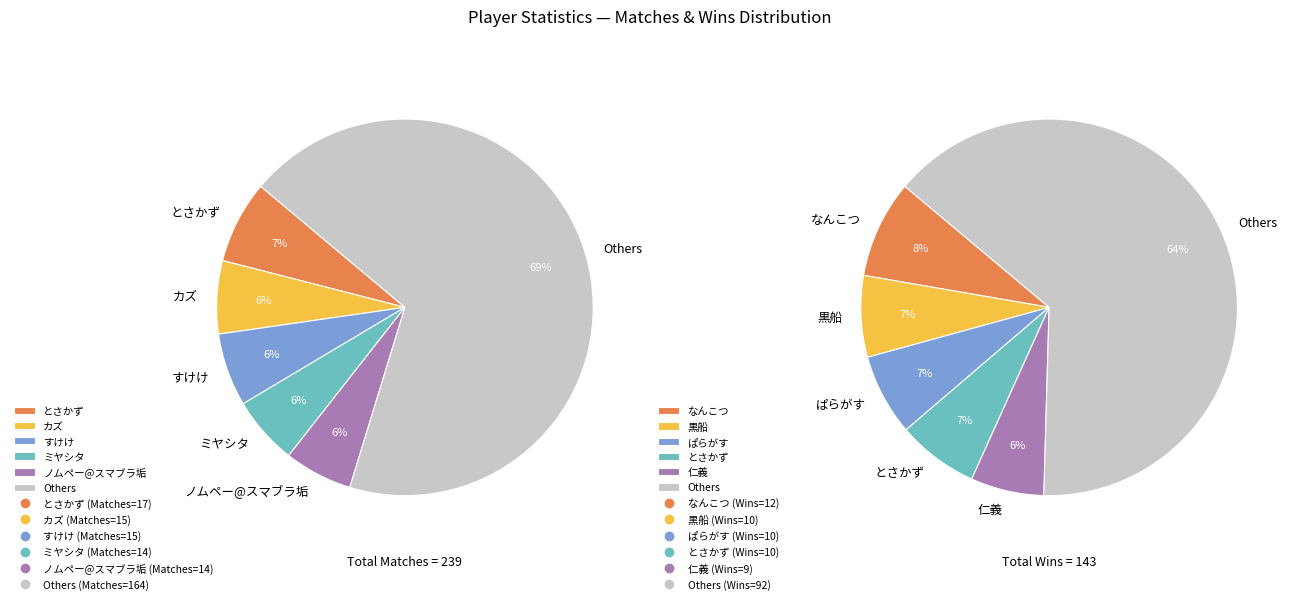

What percentage do むーあ and Jon_ together represent?

8.4%